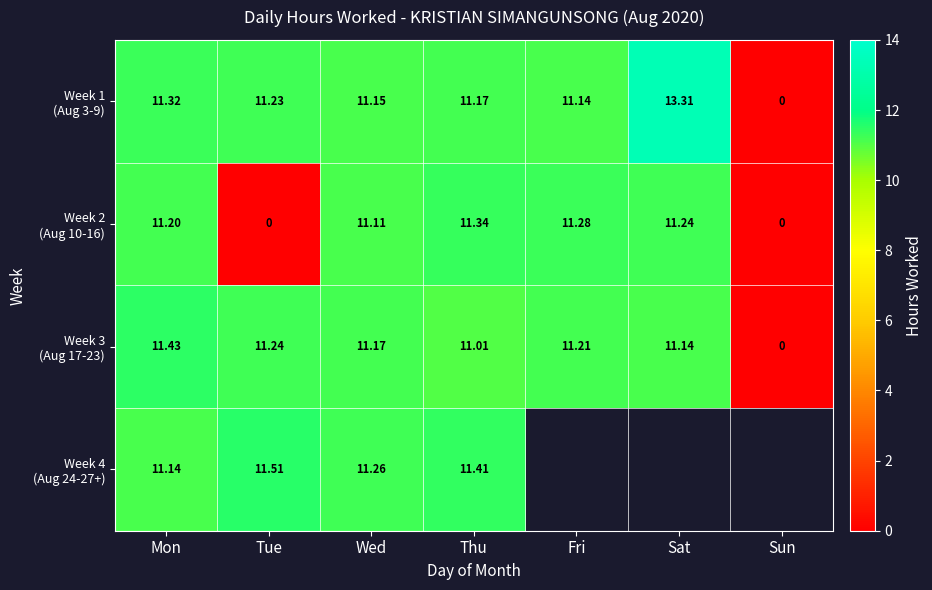

Is the value of Week 4 (Aug 24-27+) at Sat greater than the value of Week 2 (Aug 10-16) at Mon?

No